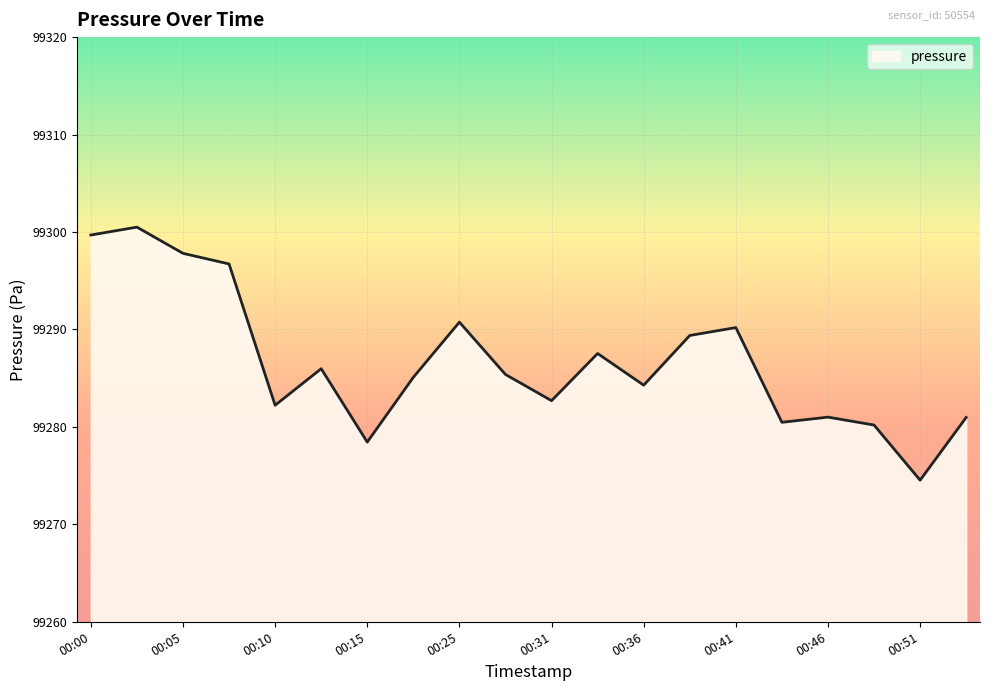

What is the minimum value shown in the chart?

99274.5